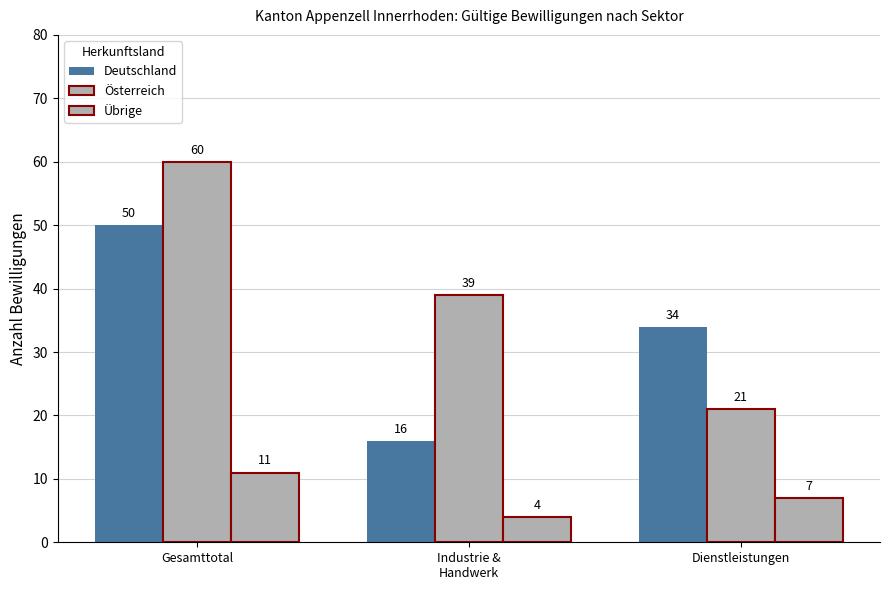

What is the spread (max minus min) of values at Dienstleistungen?

27